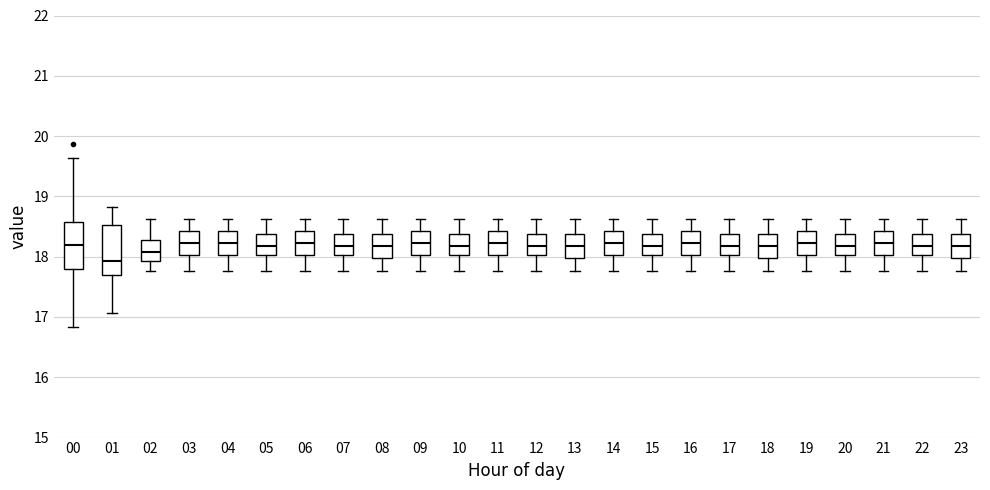

Reading left to right, transcribe this box plot: for each box, give where its median line is, the range the box spans, and where its two whiskers end, as read against the y-axis. The values are not printed on the chart, so give them approximately, as read against the axis.

00: median 18.2, box 17.8 to 18.6, whiskers 16.8 to 19.6
01: median 17.9, box 17.7 to 18.5, whiskers 17.1 to 18.8
02: median 18.1, box 17.9 to 18.3, whiskers 17.8 to 18.6
03: median 18.2, box 18.0 to 18.4, whiskers 17.8 to 18.6
04: median 18.2, box 18.0 to 18.4, whiskers 17.8 to 18.6
05: median 18.2, box 18.0 to 18.4, whiskers 17.8 to 18.6
06: median 18.2, box 18.0 to 18.4, whiskers 17.8 to 18.6
07: median 18.2, box 18.0 to 18.4, whiskers 17.8 to 18.6
08: median 18.2, box 18.0 to 18.4, whiskers 17.8 to 18.6
09: median 18.2, box 18.0 to 18.4, whiskers 17.8 to 18.6
10: median 18.2, box 18.0 to 18.4, whiskers 17.8 to 18.6
11: median 18.2, box 18.0 to 18.4, whiskers 17.8 to 18.6
12: median 18.2, box 18.0 to 18.4, whiskers 17.8 to 18.6
13: median 18.2, box 18.0 to 18.4, whiskers 17.8 to 18.6
14: median 18.2, box 18.0 to 18.4, whiskers 17.8 to 18.6
15: median 18.2, box 18.0 to 18.4, whiskers 17.8 to 18.6
16: median 18.2, box 18.0 to 18.4, whiskers 17.8 to 18.6
17: median 18.2, box 18.0 to 18.4, whiskers 17.8 to 18.6
18: median 18.2, box 18.0 to 18.4, whiskers 17.8 to 18.6
19: median 18.2, box 18.0 to 18.4, whiskers 17.8 to 18.6
20: median 18.2, box 18.0 to 18.4, whiskers 17.8 to 18.6
21: median 18.2, box 18.0 to 18.4, whiskers 17.8 to 18.6
22: median 18.2, box 18.0 to 18.4, whiskers 17.8 to 18.6
23: median 18.2, box 18.0 to 18.4, whiskers 17.8 to 18.6